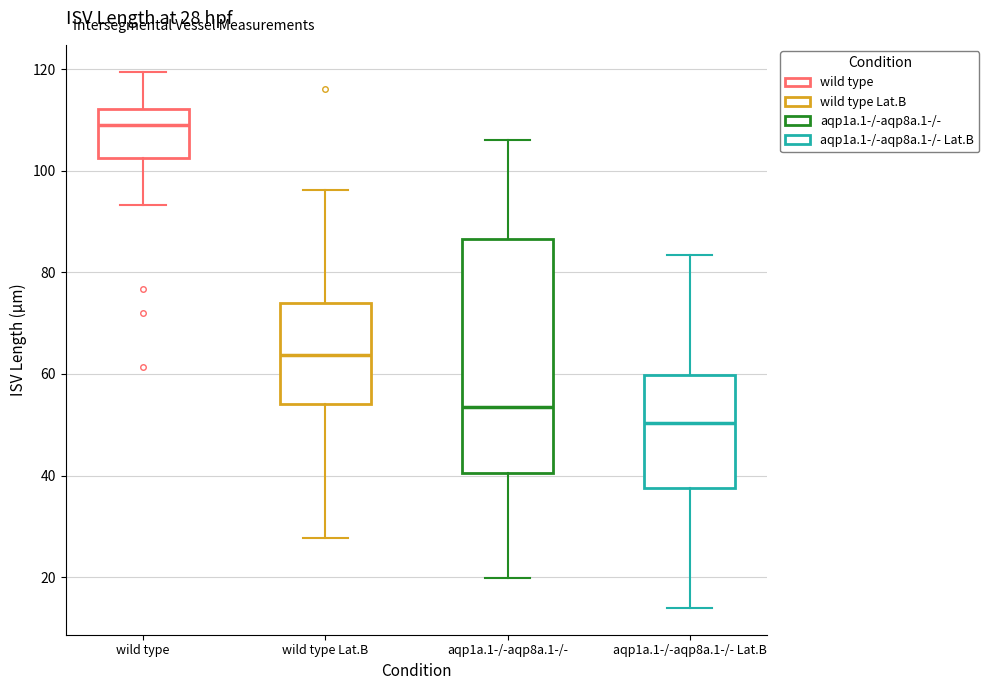

Which box is the tallest, from its lower edge to its upper edge?

aqp1a.1-/-aqp8a.1-/-